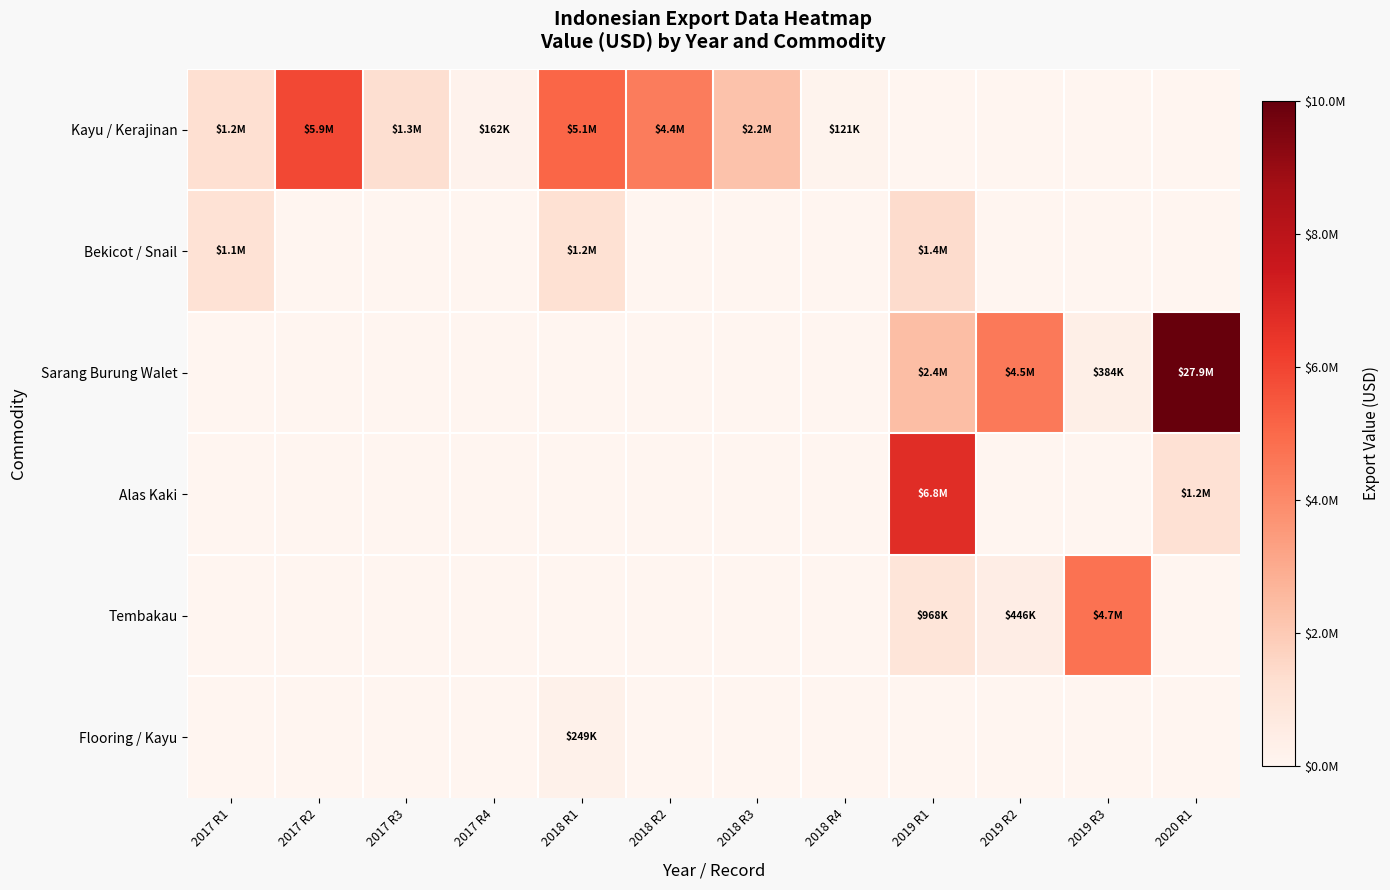

Between 2017 R4 and 2018 R1, which series saw the biggest shift?

Kayu / Kerajinan